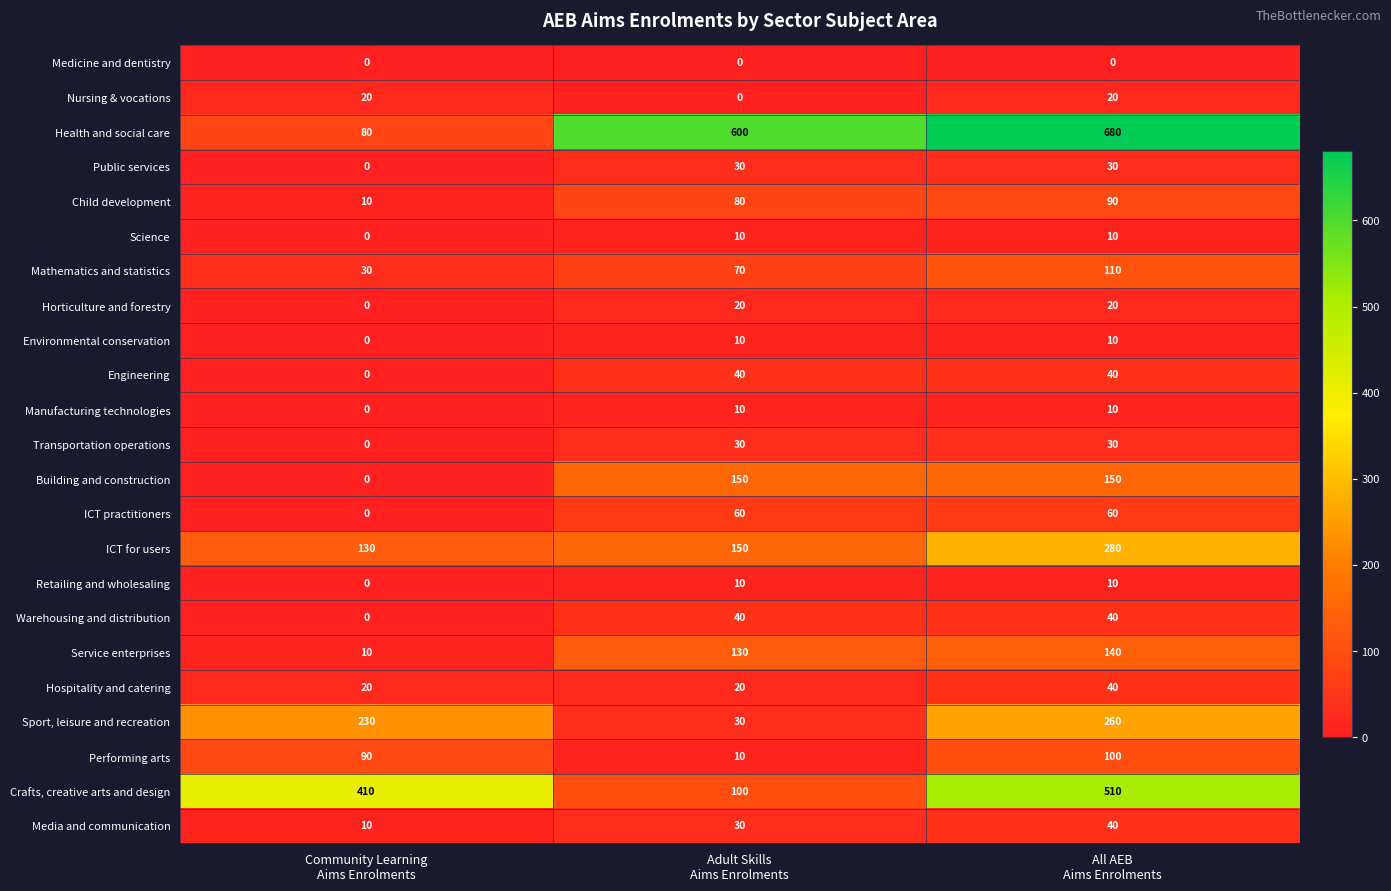

What is the greatest value displayed?

680